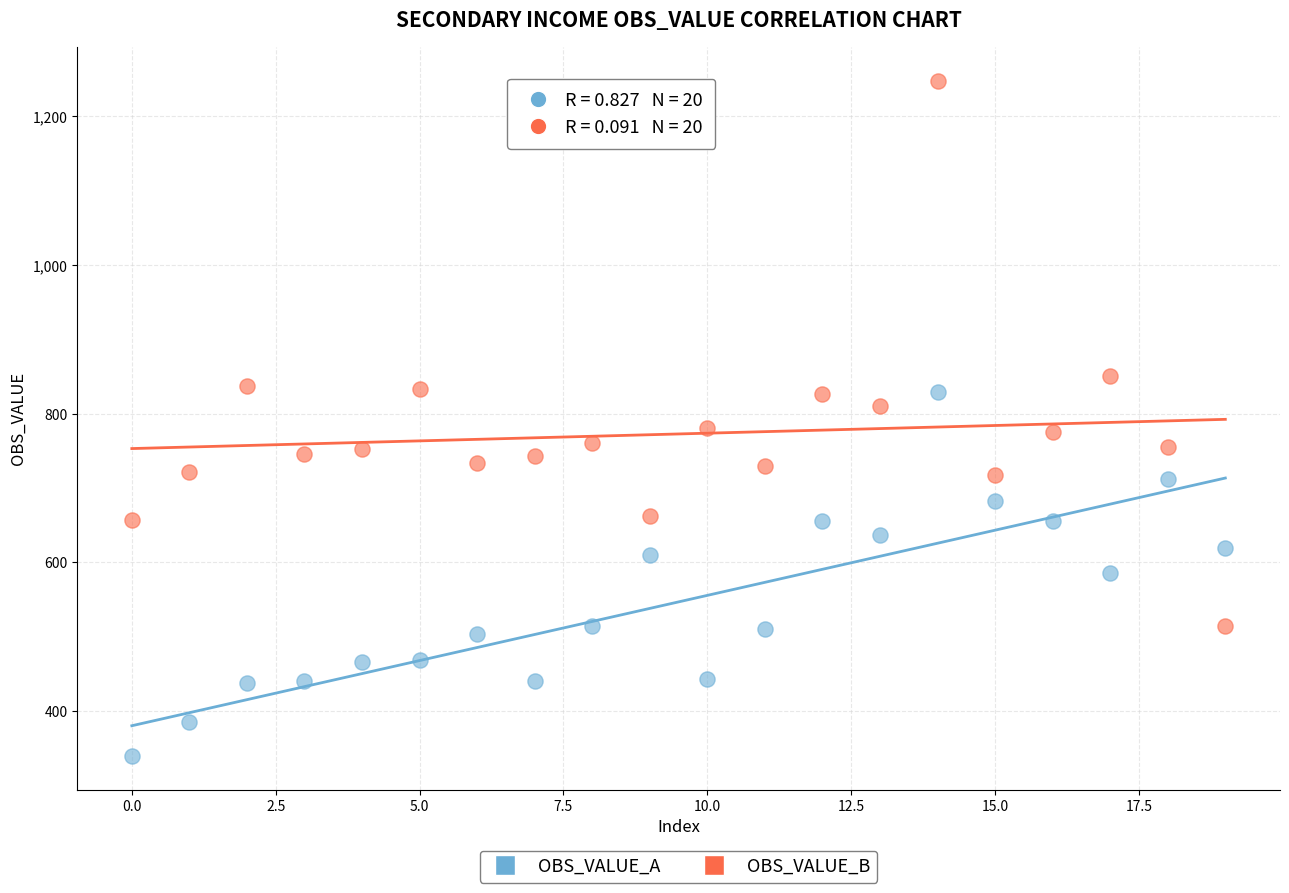

In the OBS_VALUE_B series, what Y value is closest to 880?

850